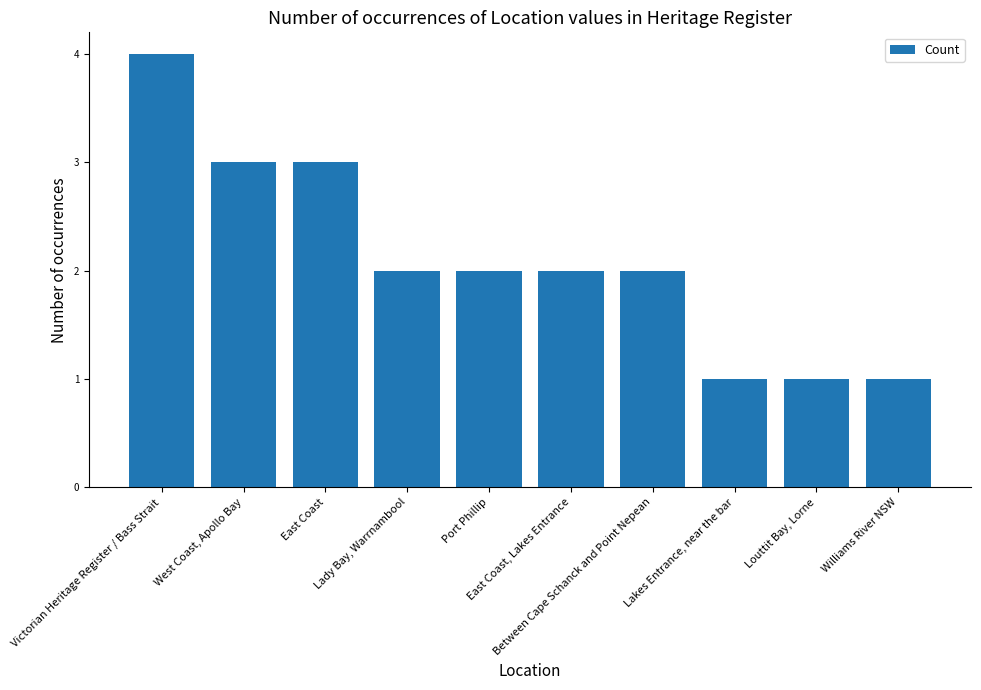

How many series are shown in this chart?

1